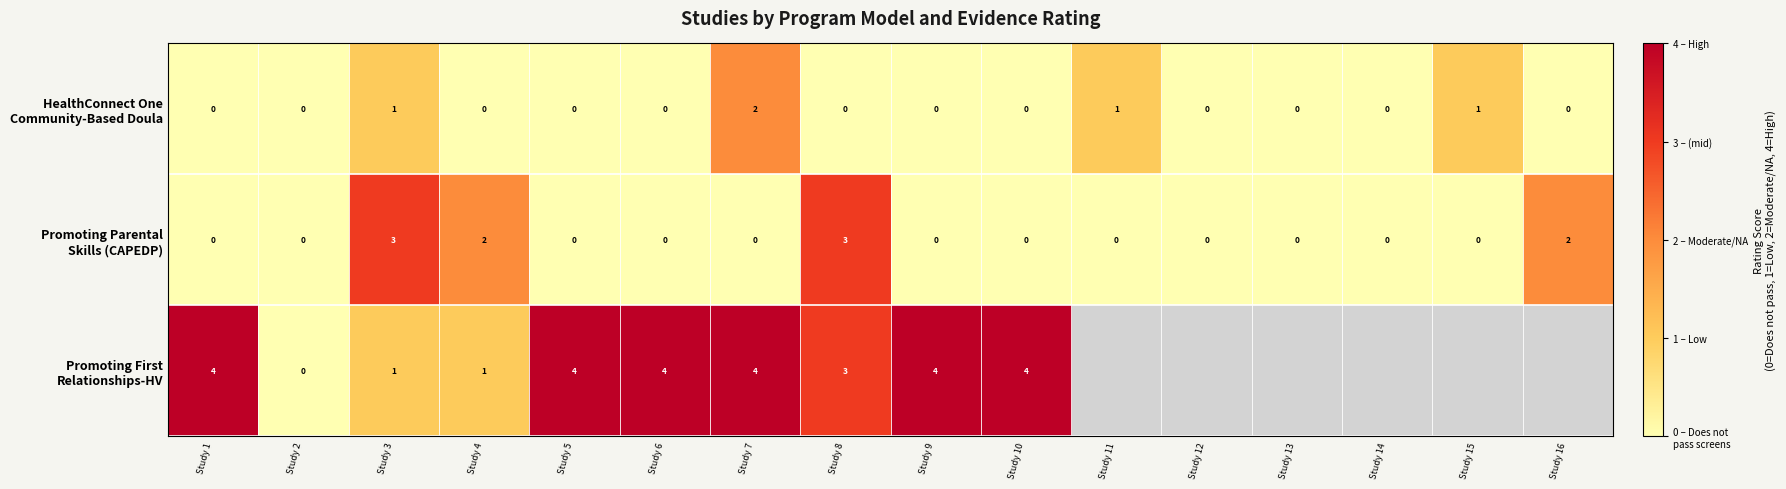

What is the difference between the highest and lowest values at Study 6?

4